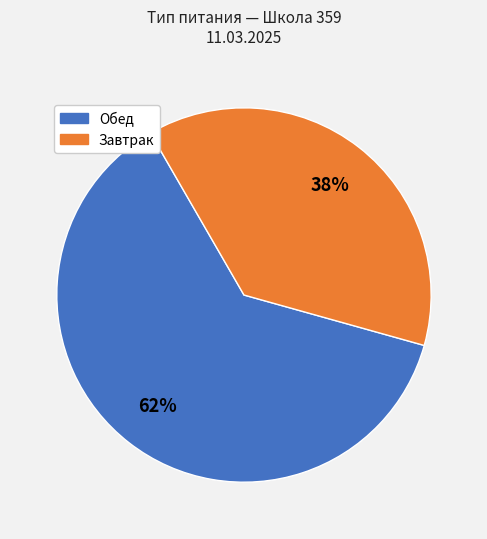

Is there any slice that represents more than half of the pie?

Yes